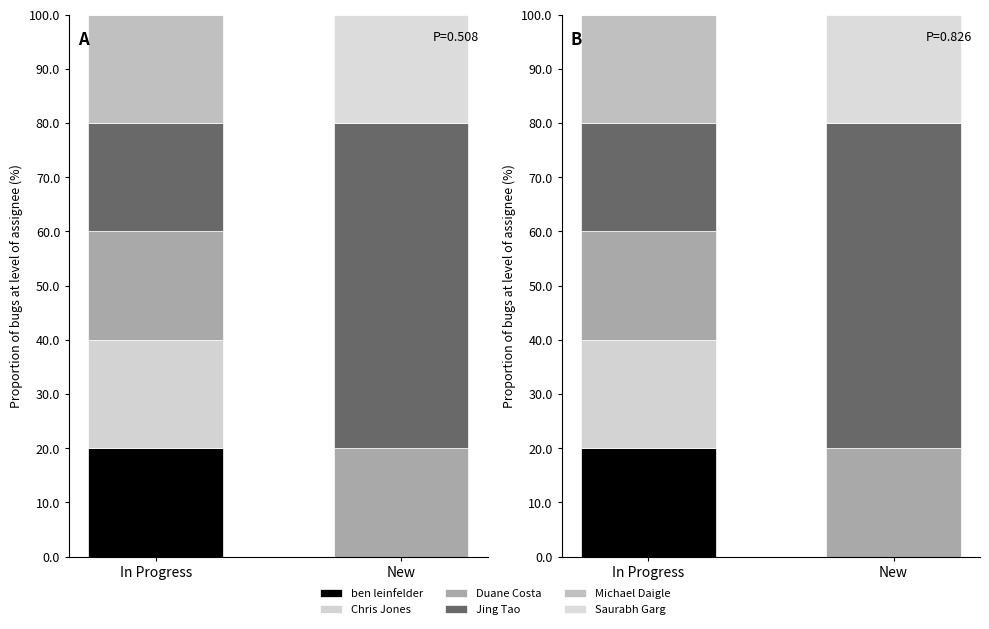

What is the approximate value of Jing Tao at In Progress, to the nearest 5?

20